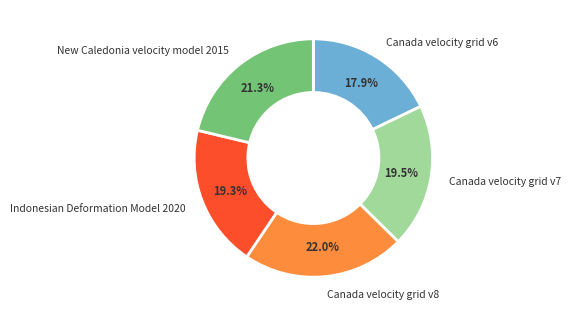

Is there a majority slice in this chart?

No